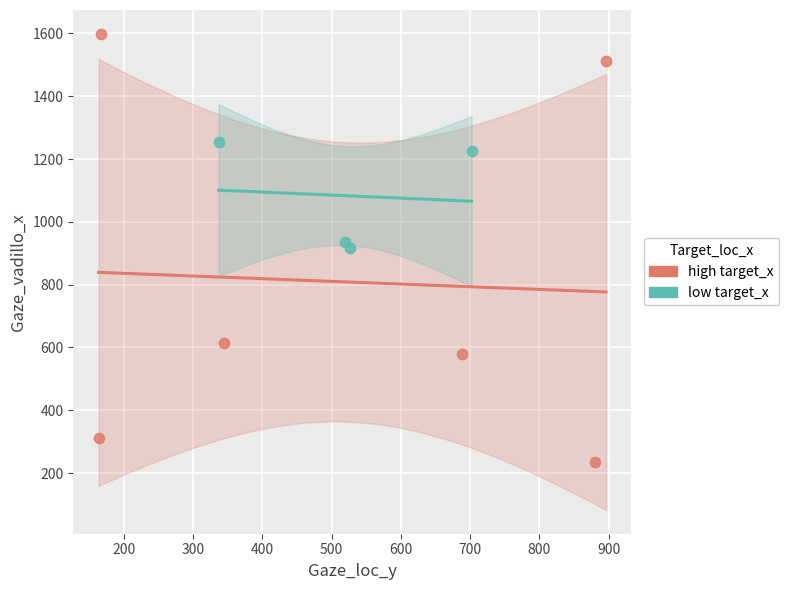

Which series contains the highest Y value?

high target_x